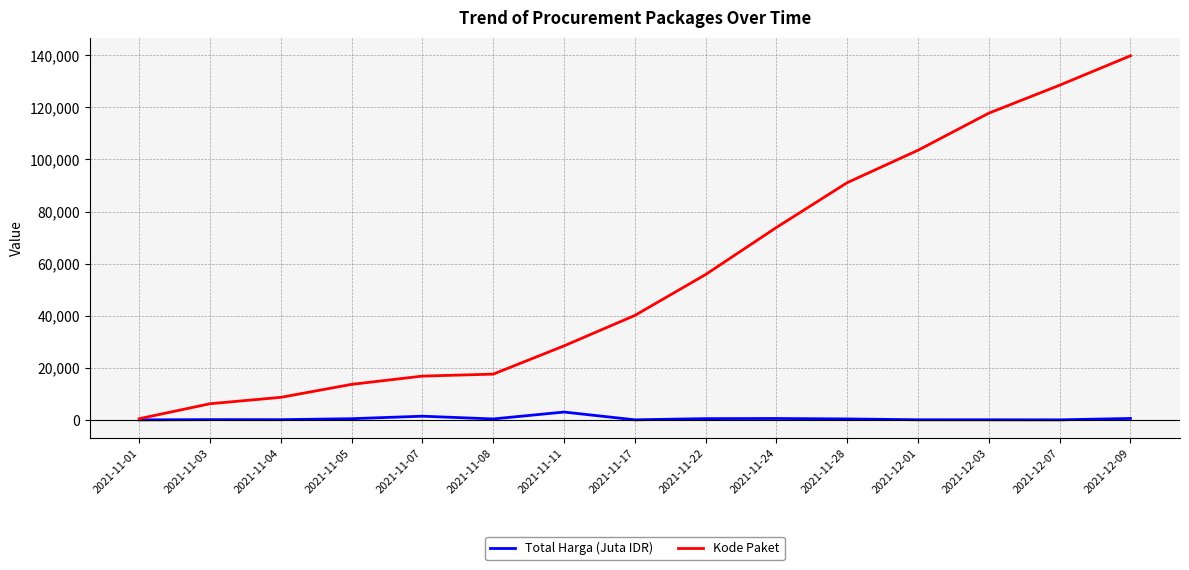

How many lines are shown in the chart?

2